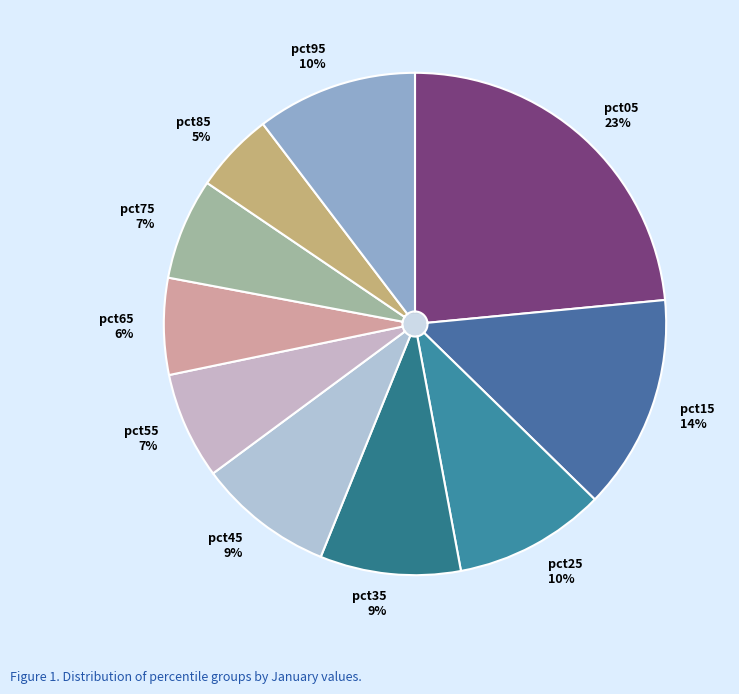

How many slices are in this pie chart?

10